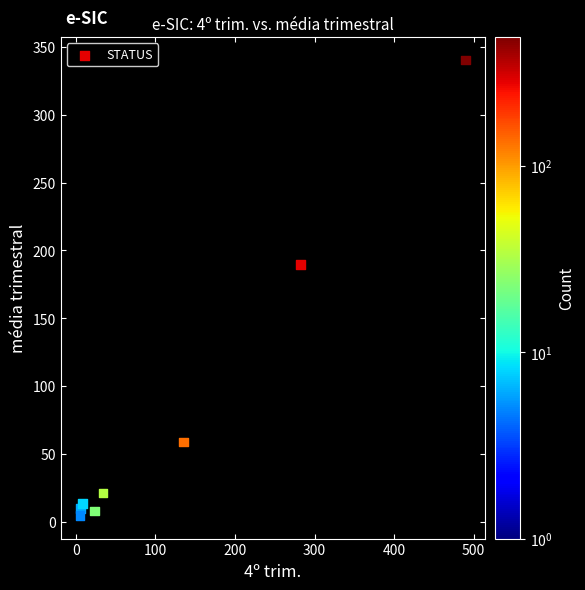

What is the range of X values (max minus min)?

485.0